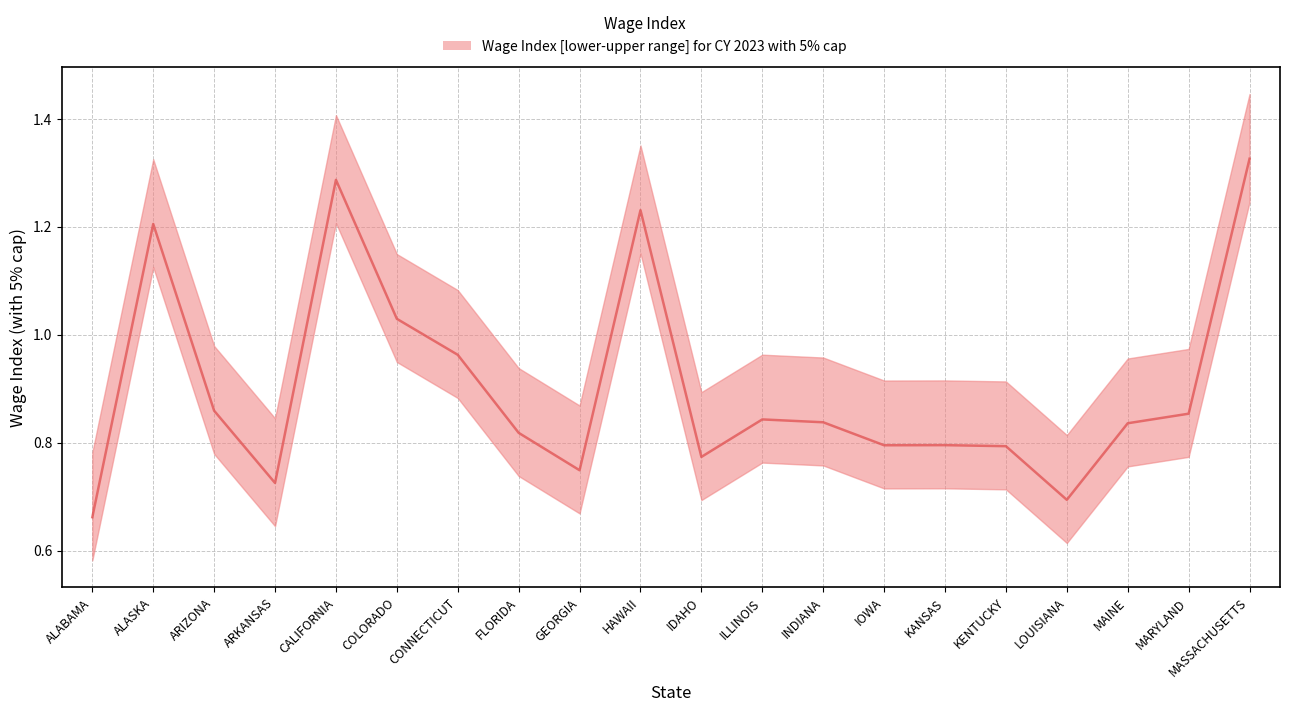

What is the approximate value at HAWAII?

1.2